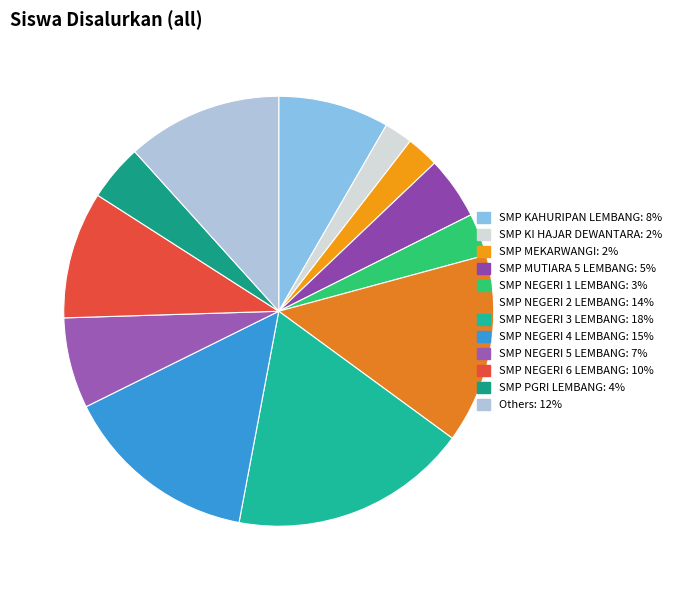

How many segments does this pie chart have?

12